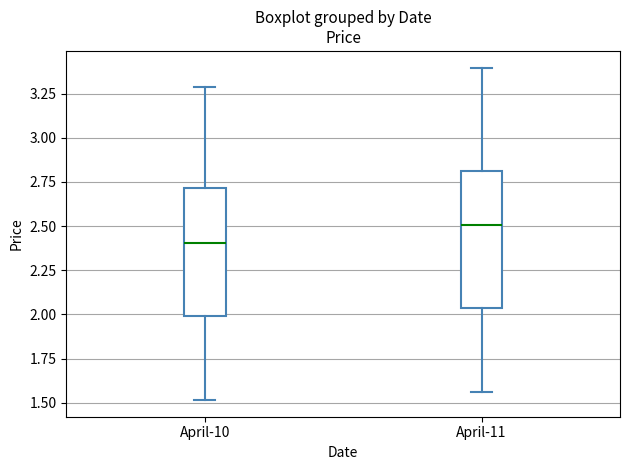

Reading left to right, transcribe this box plot: for each box, give where its median line is, the range the box spans, and where its two whiskers end, as read against the y-axis. The values are not printed on the chart, so give them approximately, as read against the axis.

April-10: median 2.40, box 2.00 to 2.70, whiskers 1.50 to 3.30
April-11: median 2.50, box 2.05 to 2.80, whiskers 1.55 to 3.40